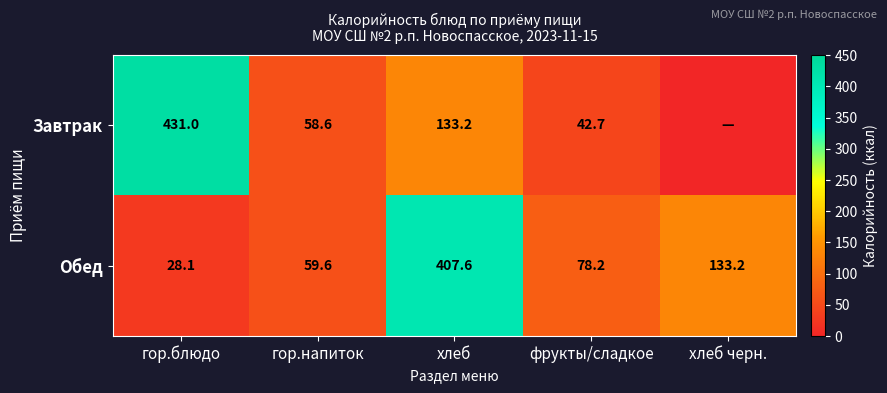

At which label is Обед closest to 217?

хлеб черн.